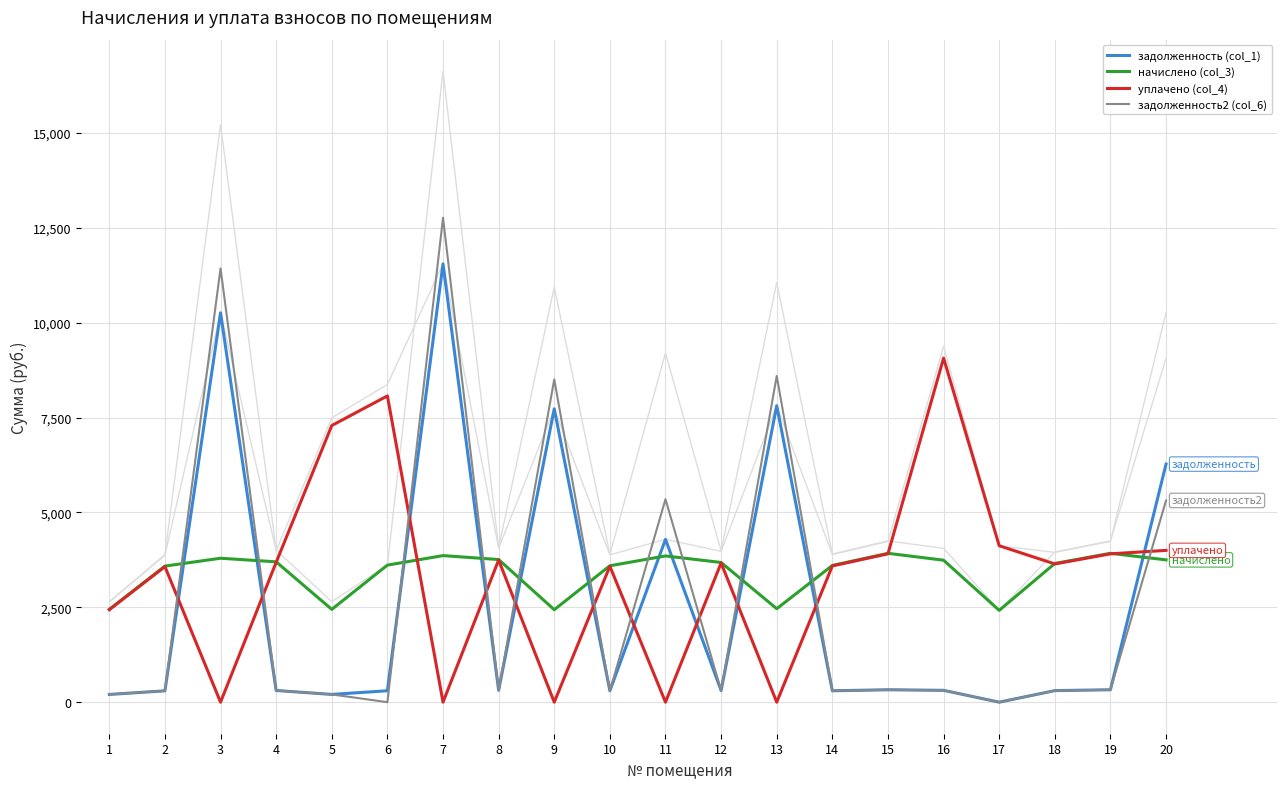

In задолженность2 (col_6), how many points are higher than both neighbors (excluding endpoints)?

6